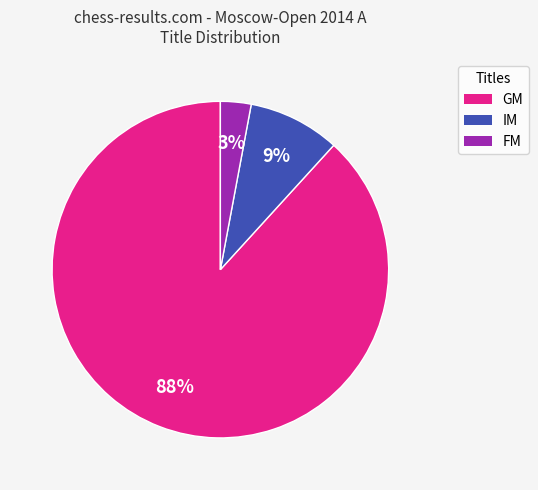

Which category has the smallest portion of the pie?

FM